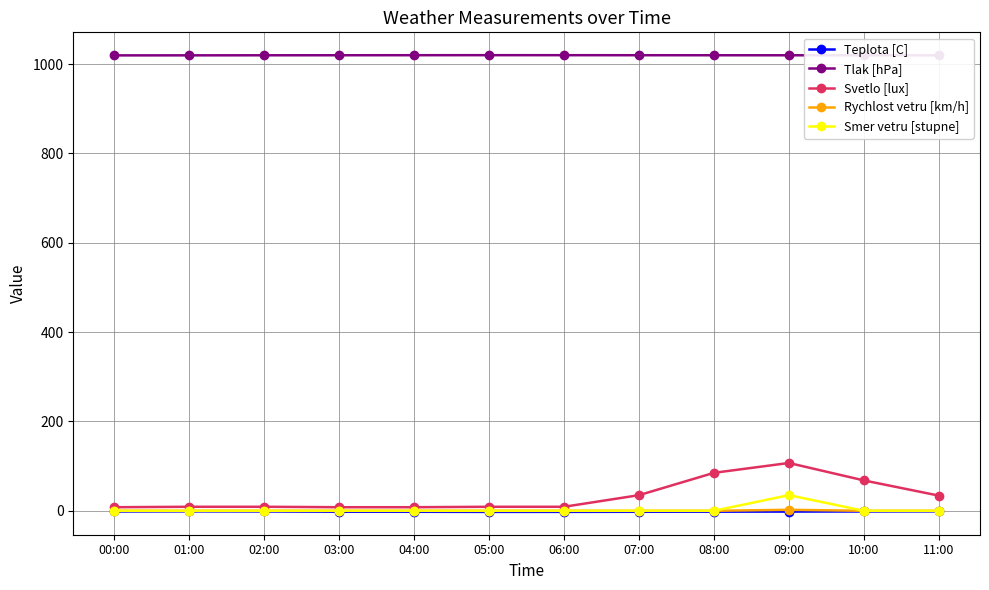

What is the greatest value displayed?

1019.8